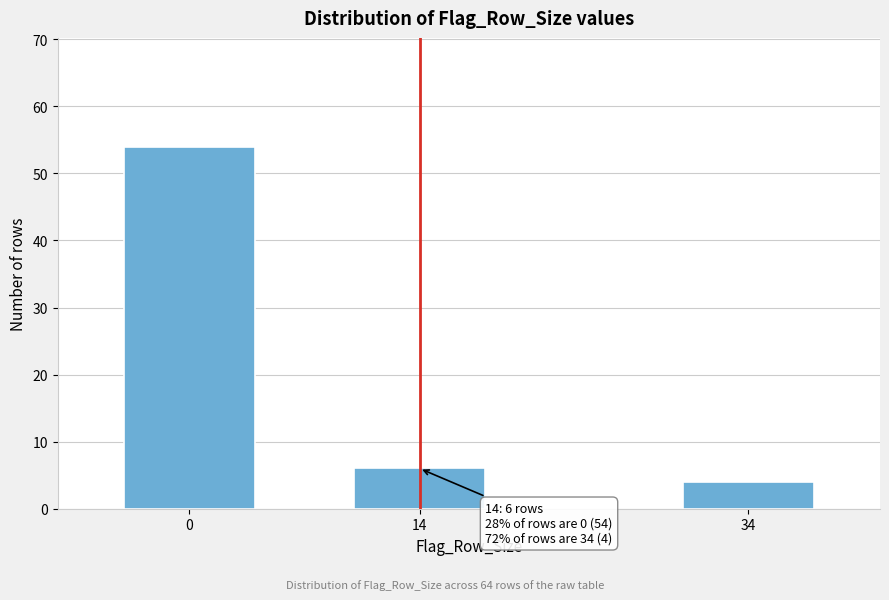

Reading left to right, extract all data points from this chart.

54	6	4